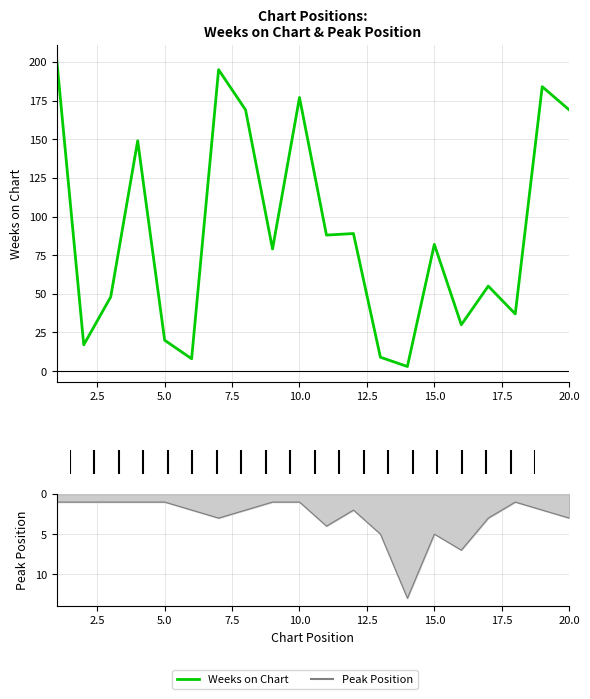

What is the sum of the values at 5.0 and 7.5?

197